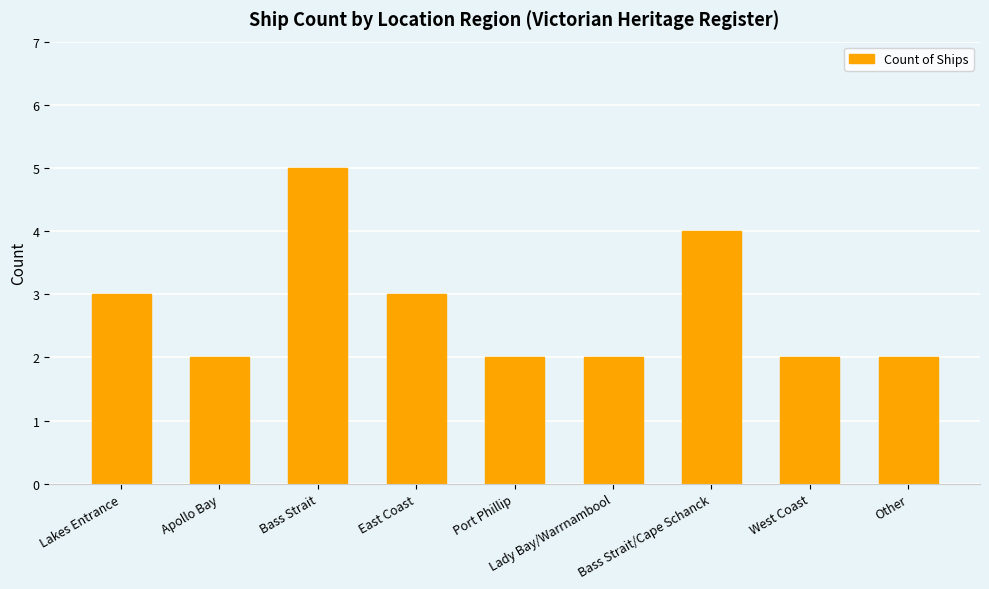

What position from the left is Apollo Bay?

2